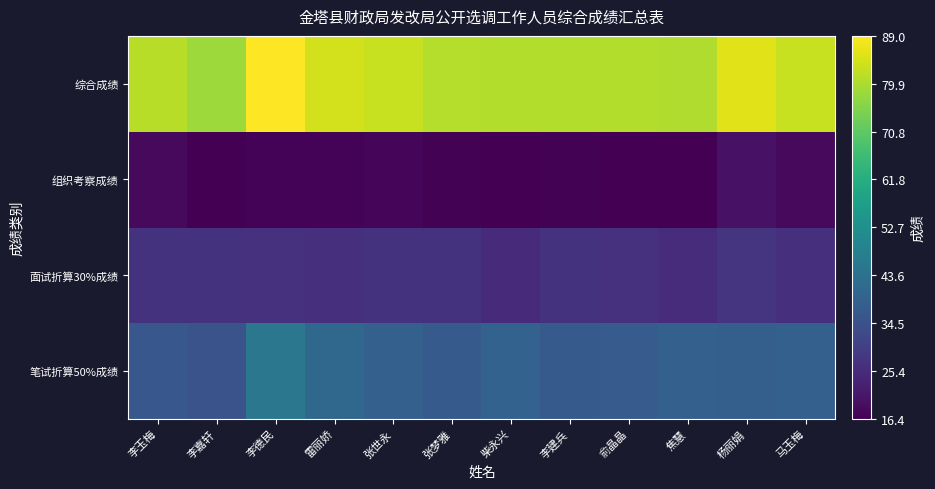

Between 李玉梅 and 李建兵, which is larger?

李建兵